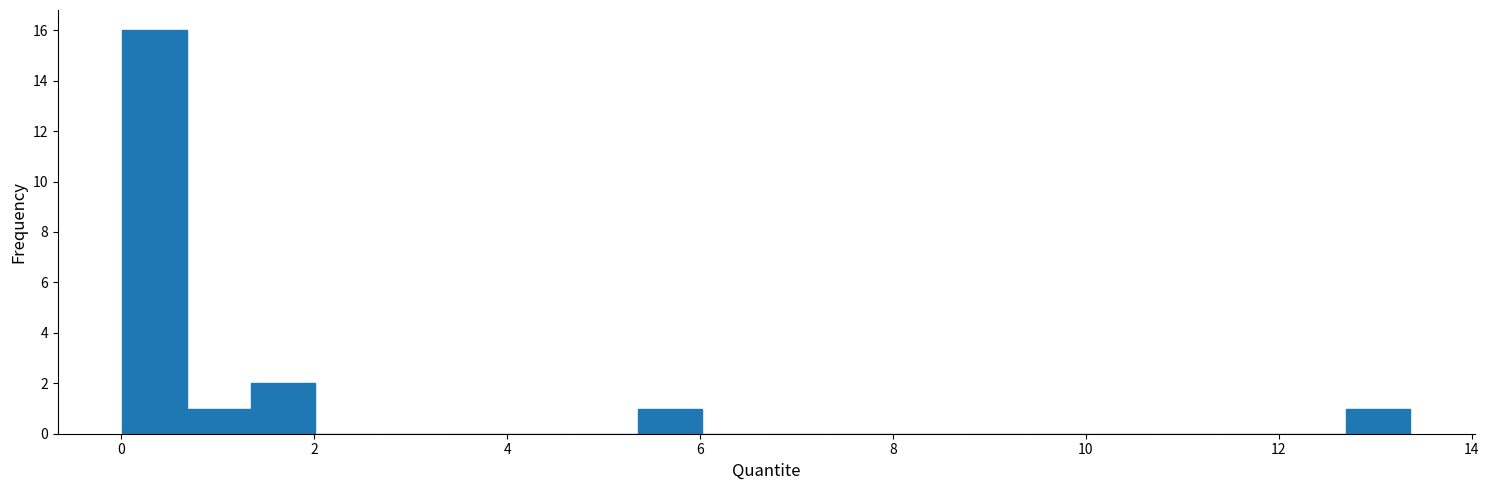

Around what value on the x-axis is the tallest bar? Give the approximate position of its centre, as read against the axis.

0.4